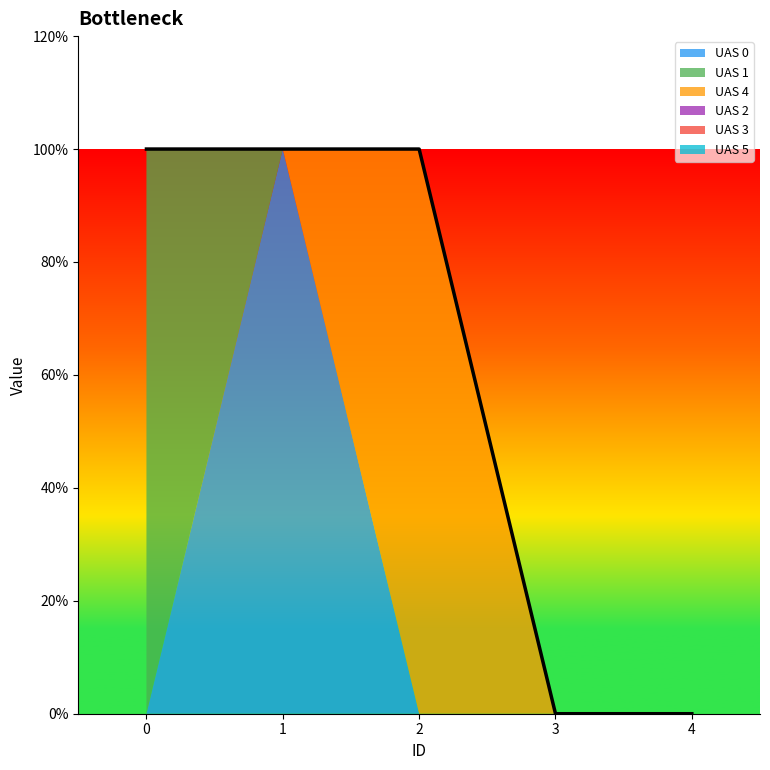

Reading left to right, list all the values displayed in this chart.

UAS 0: 0=0	1=1	2=0	3=0	4=0
UAS 1: 0=1	1=0	2=0	3=0	4=0
UAS 4: 0=0	1=0	2=1	3=0	4=0
UAS 2: 0=0	1=0	2=0	3=0	4=0
UAS 3: 0=0	1=0	2=0	3=0	4=0
UAS 5: 0=0	1=0	2=0	3=0	4=0